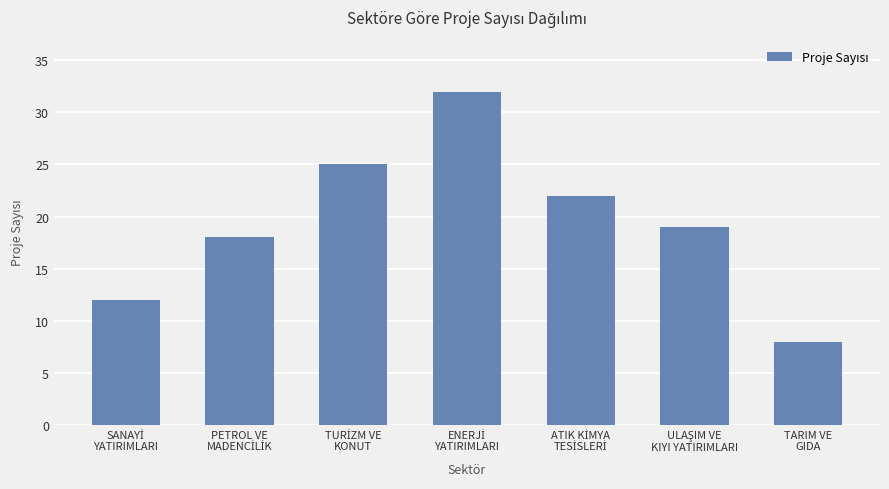

What is the difference between the maximum and minimum values?

24